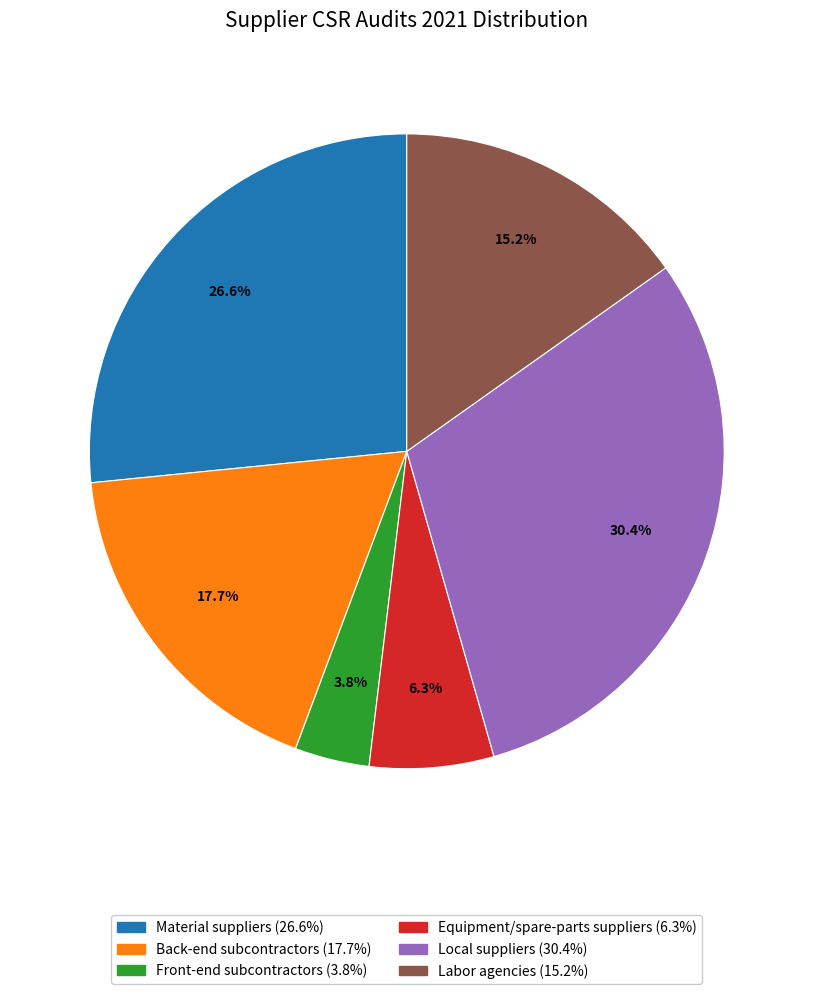

Combined, what portion of the pie is Equipment/spare-parts suppliers and Local suppliers?

36.7%